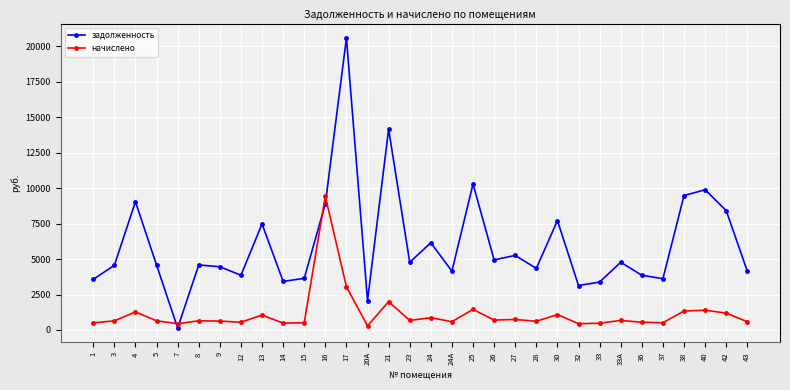

After their last crossing, which series has the higher values: начислено or задолженность?

задолженность